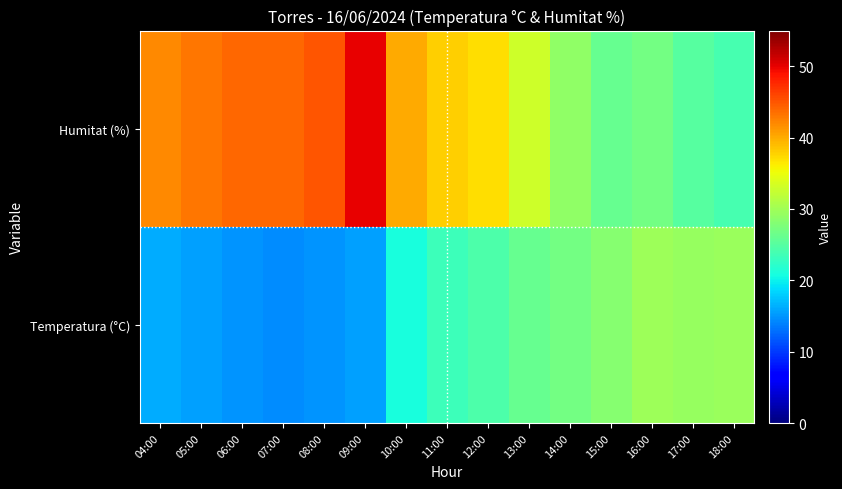

Reading left to right, transcribe all the data shown in this chart.

Temperatura (°C): 04:00=16.3	05:00=15.5	06:00=15.0	07:00=14.4	08:00=14.9	09:00=15.5	10:00=20.9	11:00=23.4	12:00=24.4	13:00=26.0	14:00=26.9	15:00=28.2	16:00=29.7	17:00=29.4	18:00=29.5
Humitat (%): 04:00=42.0	05:00=43.0	06:00=44.0	07:00=44.0	08:00=45.0	09:00=50.0	10:00=40.0	11:00=38.0	12:00=37.0	13:00=33.0	14:00=29.0	15:00=26.0	16:00=27.0	17:00=25.0	18:00=24.0